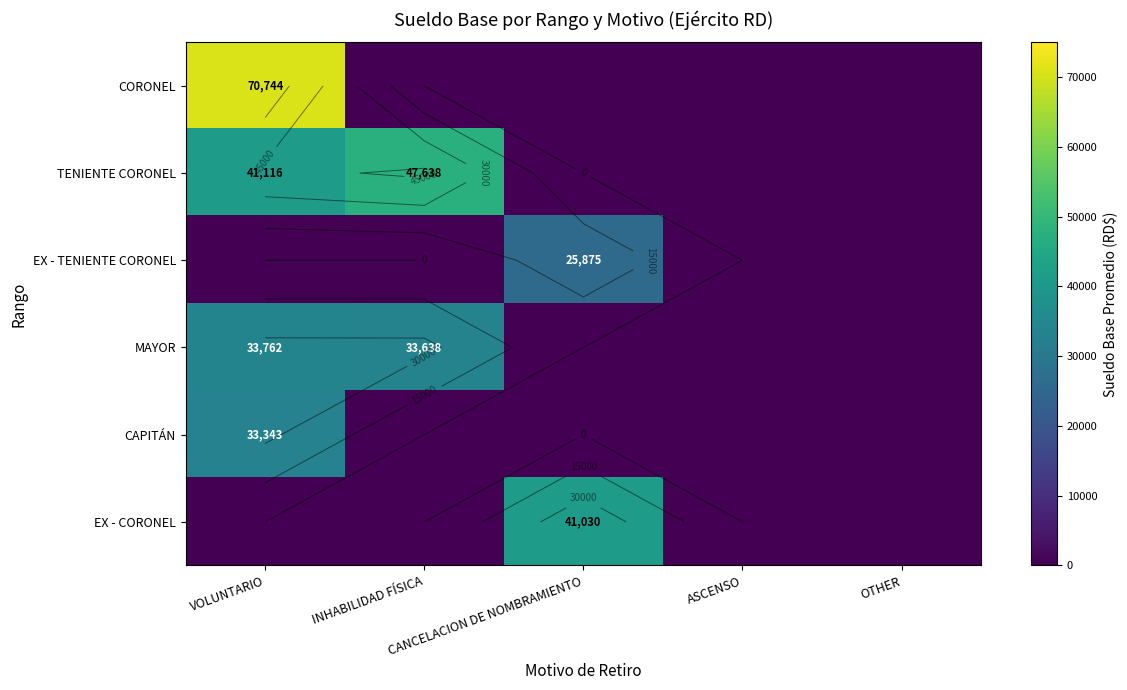

At which label does EX - TENIENTE CORONEL reach its peak?

CANCELACION DE NOMBRAMIENTO